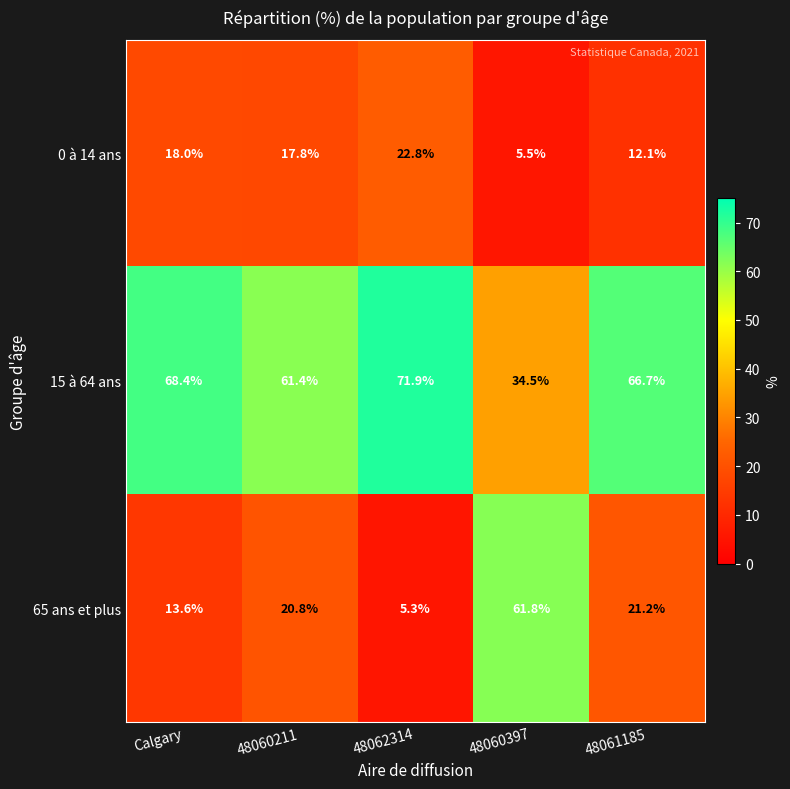

Reading right to left, extract all data points from this chart.

0 à 14 ans: 48061185=12.1	48060397=5.5	48062314=22.8	48060211=17.8	Calgary=18.0
15 à 64 ans: 48061185=66.7	48060397=34.5	48062314=71.9	48060211=61.4	Calgary=68.4
65 ans et plus: 48061185=21.2	48060397=61.8	48062314=5.3	48060211=20.8	Calgary=13.6